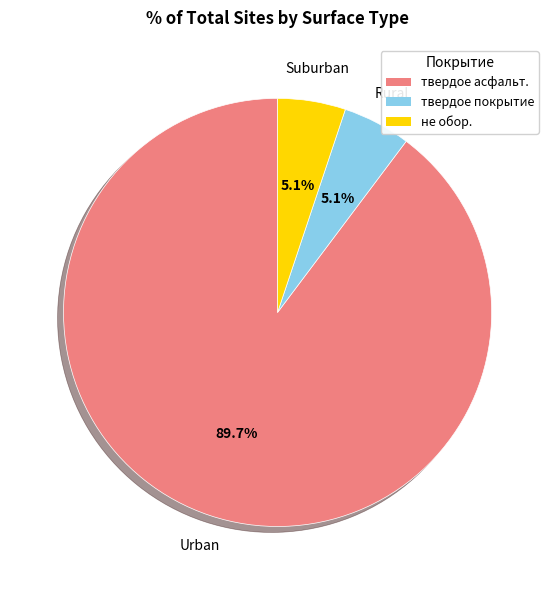

Is there a majority slice in this chart?

Yes